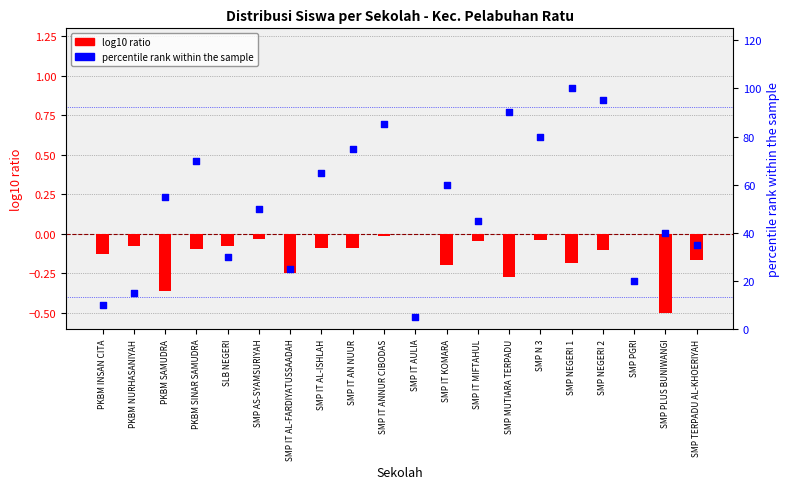

Which series has the largest total across all categories?

percentile rank within the sample